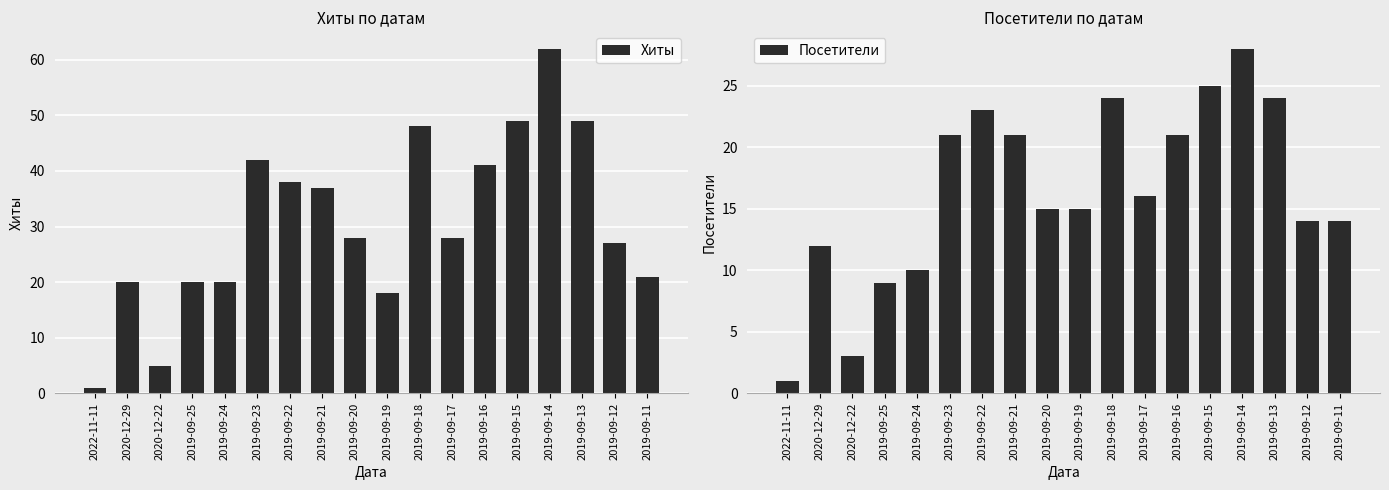

At which label does Посетители first exceed 16?

2019-09-23